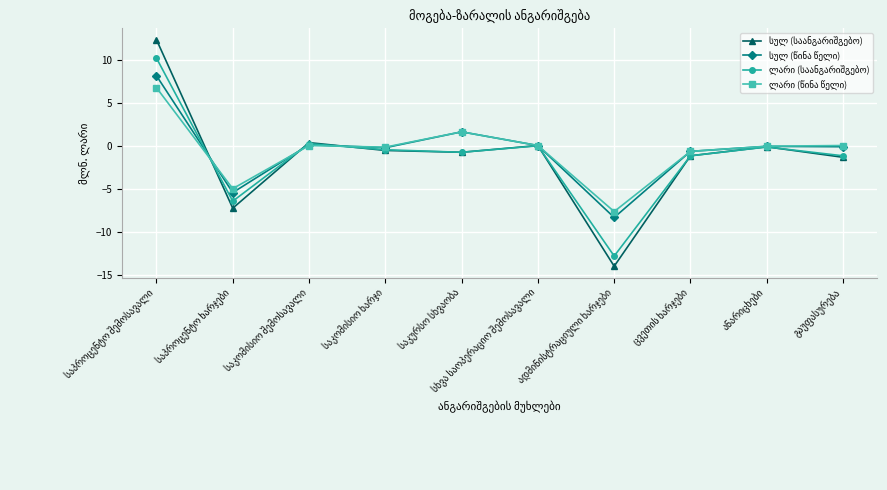

What is the minimum value shown in the chart?

-14.0